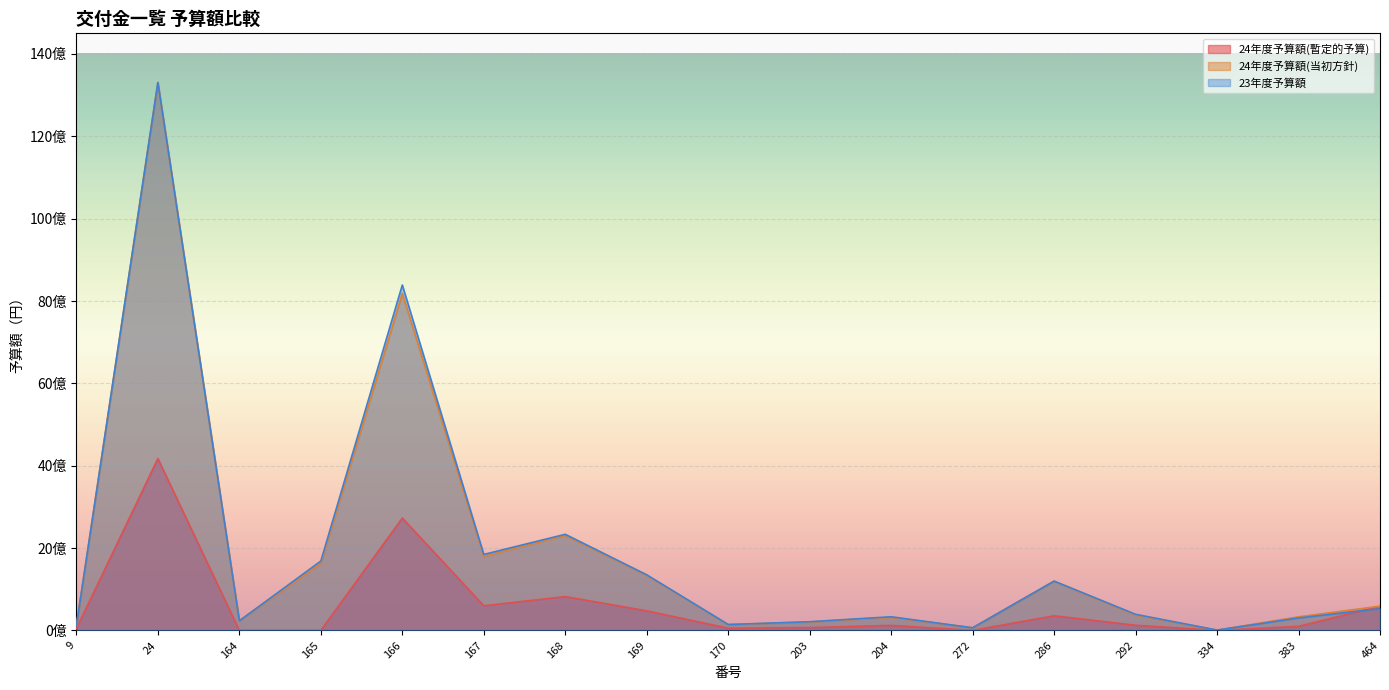

After their last crossing, which series has the higher values: 24年度予算額(暫定的予算) or 23年度予算額?

24年度予算額(暫定的予算)